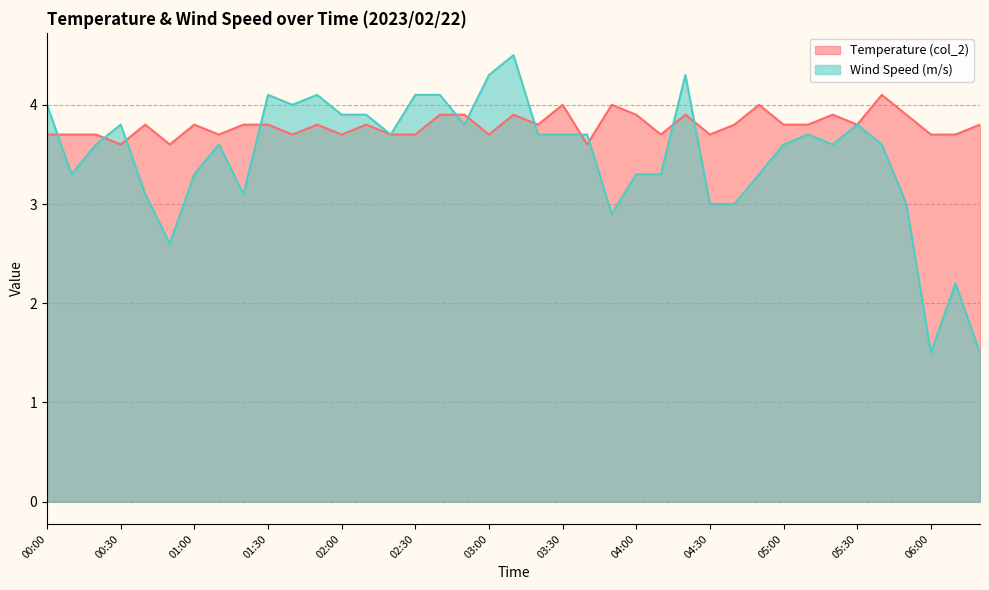

What is the value of the Temperature (col_2) point at the 11th from the left?

3.7